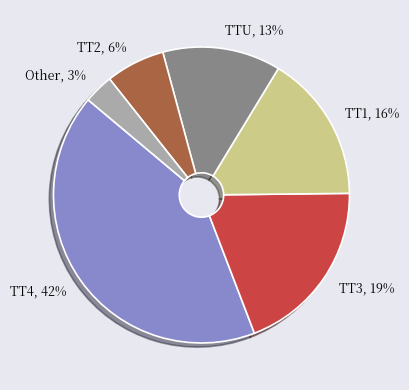

Which category has the smallest portion of the pie?

Other